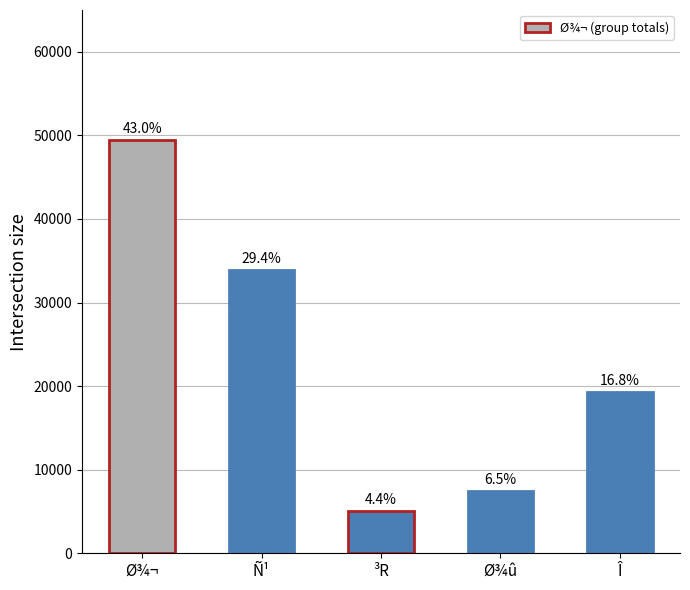

What is the approximate value at Î?

19300